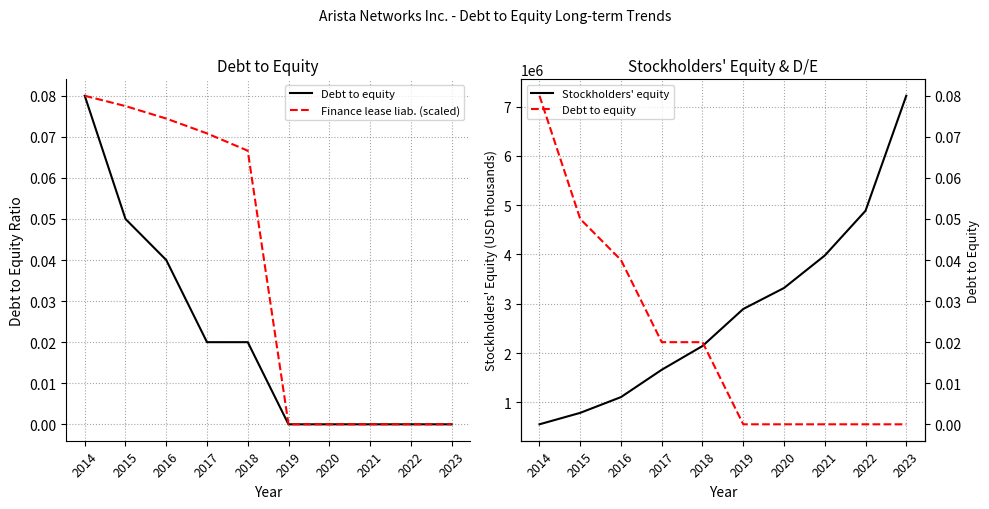

Which series changed the most between 2019 and 2023?

Stockholders' equity